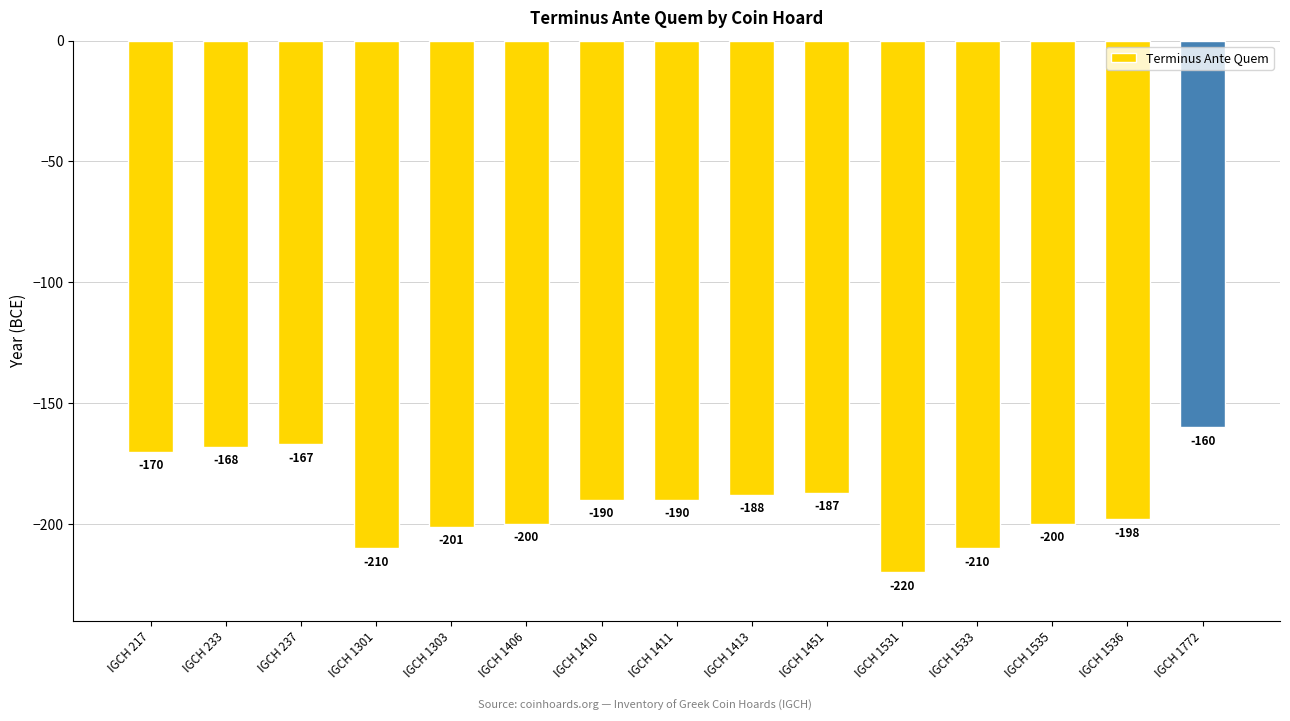

What is the value of the 13th bar from the left?

-200